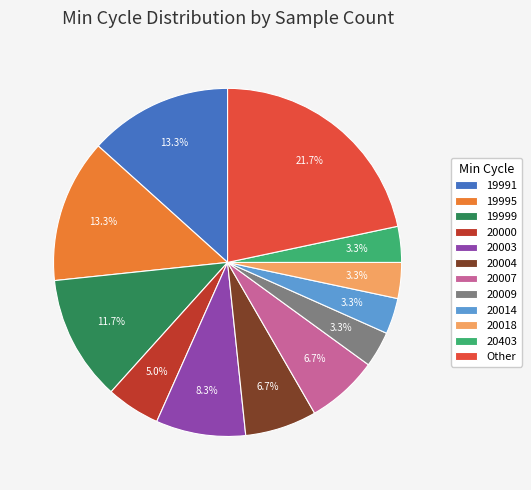

Is there a majority slice in this chart?

No